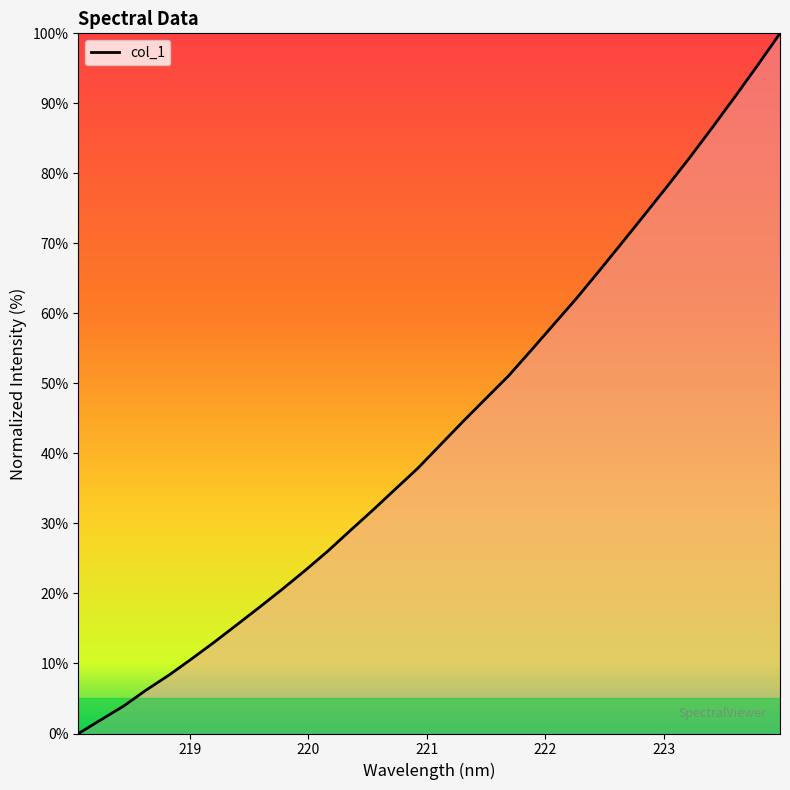

How many distinct data groups are displayed?

1